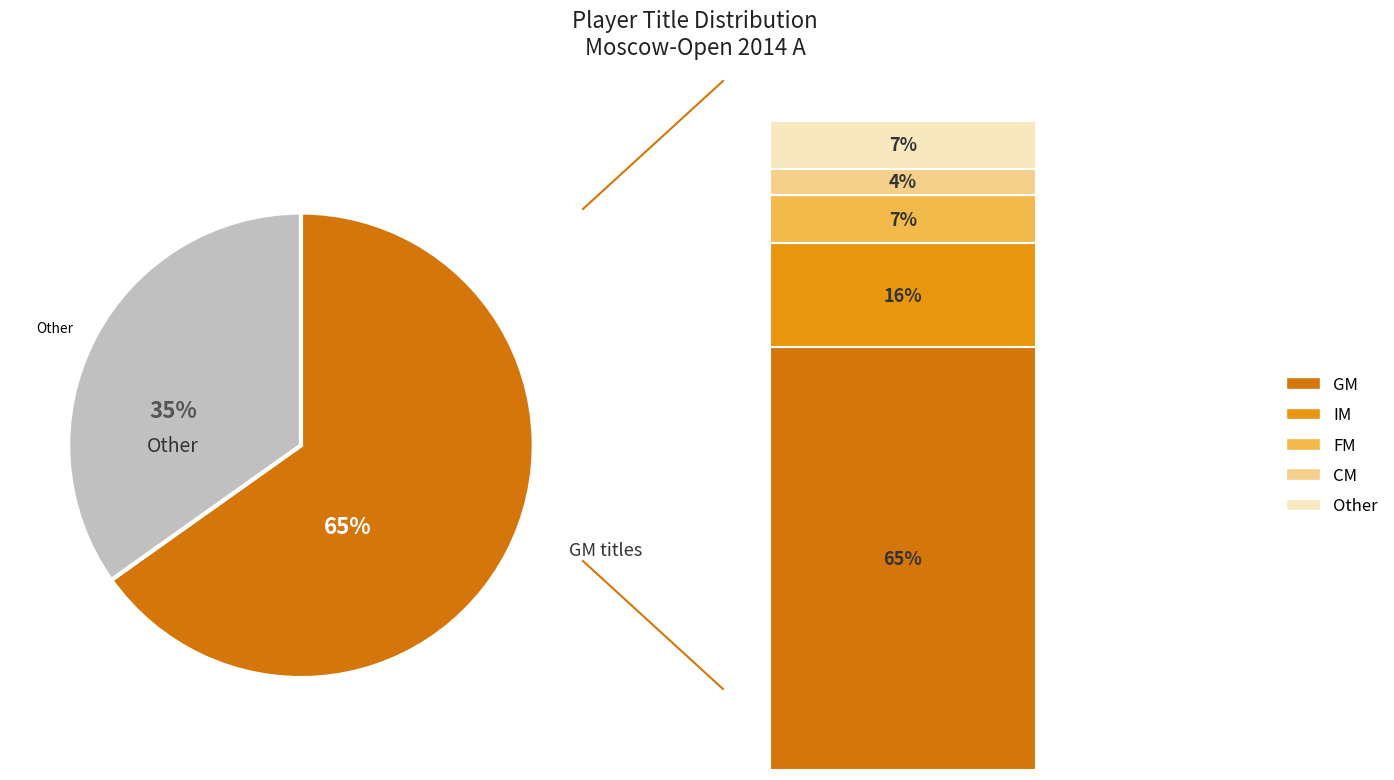

To the nearest percent, what percentage of the pie is FM?

7%